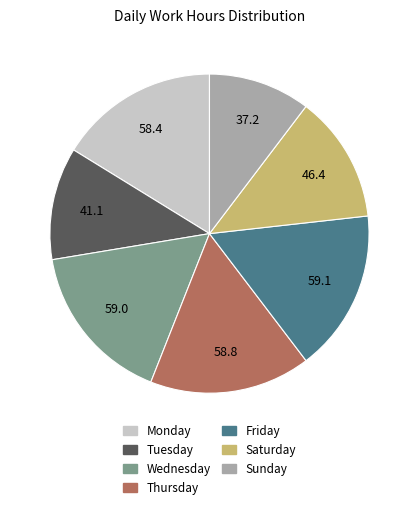

Is there a majority slice in this chart?

No